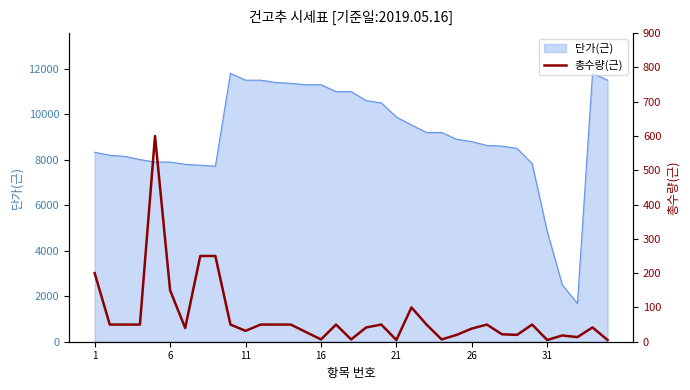

What is the maximum value for 단가(근)?

11800